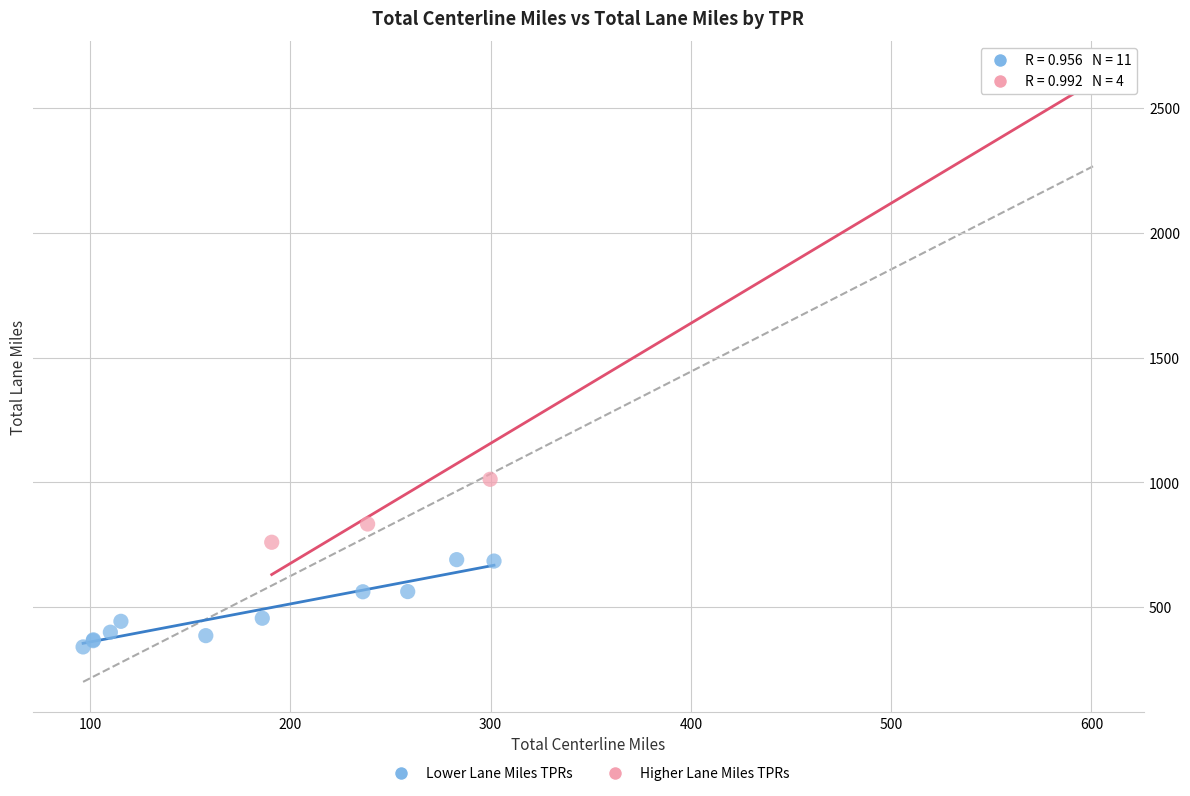

Which series reaches the minimum Y coordinate?

Lower Lane Miles TPRs